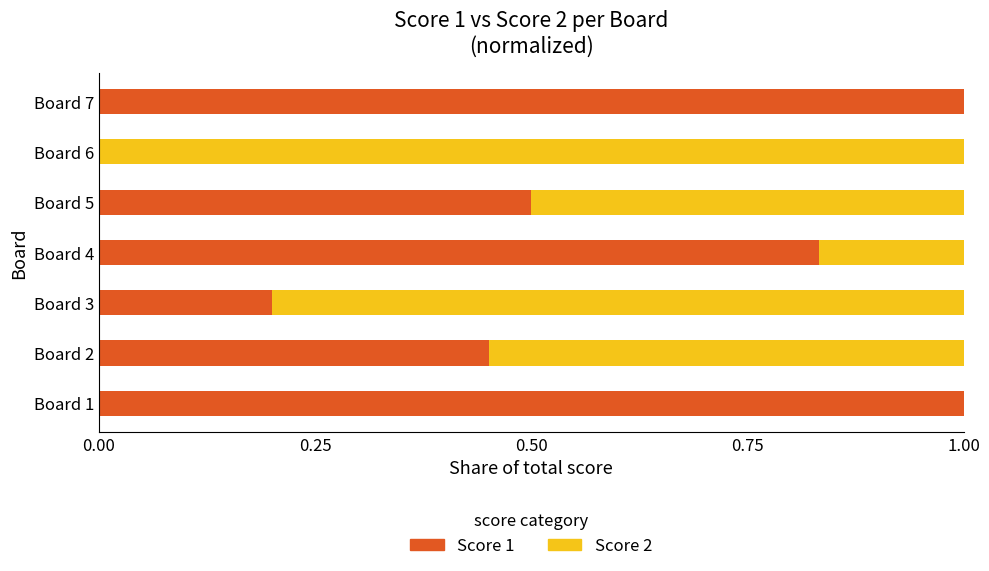

What is the sum of all Score 1 values?

4.0